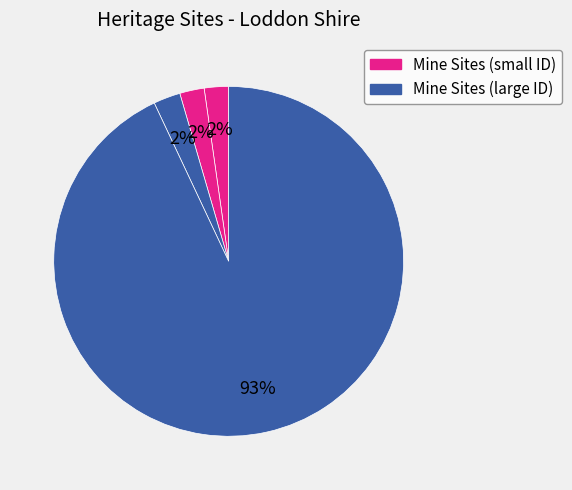

Count the number of slices in the pie.

4